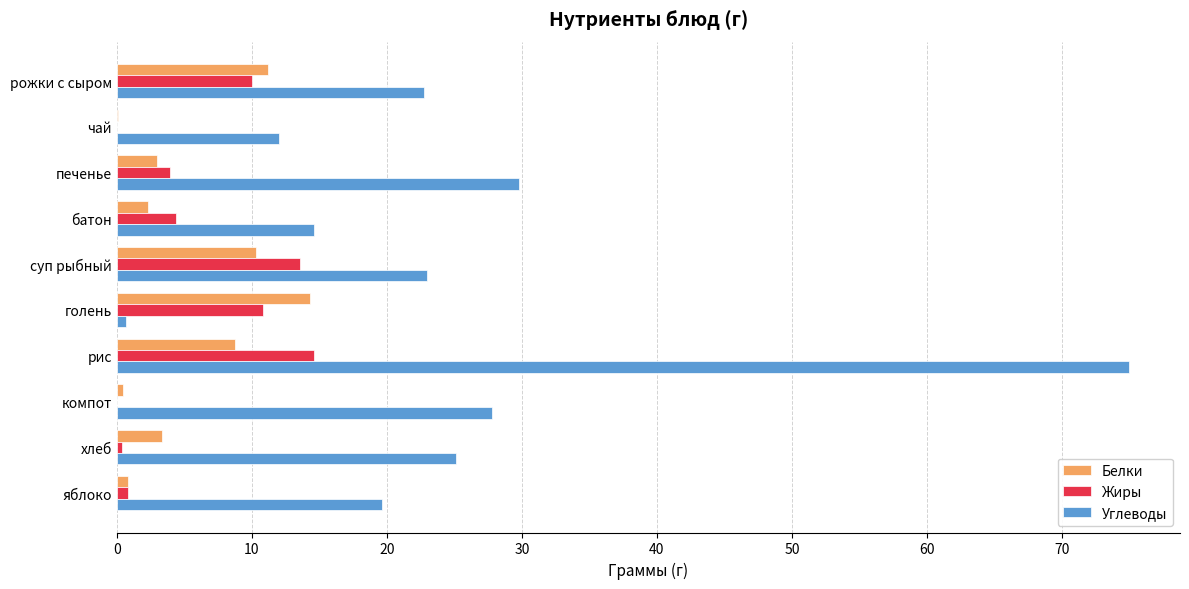

What is the sum of all Белки values?

54.5